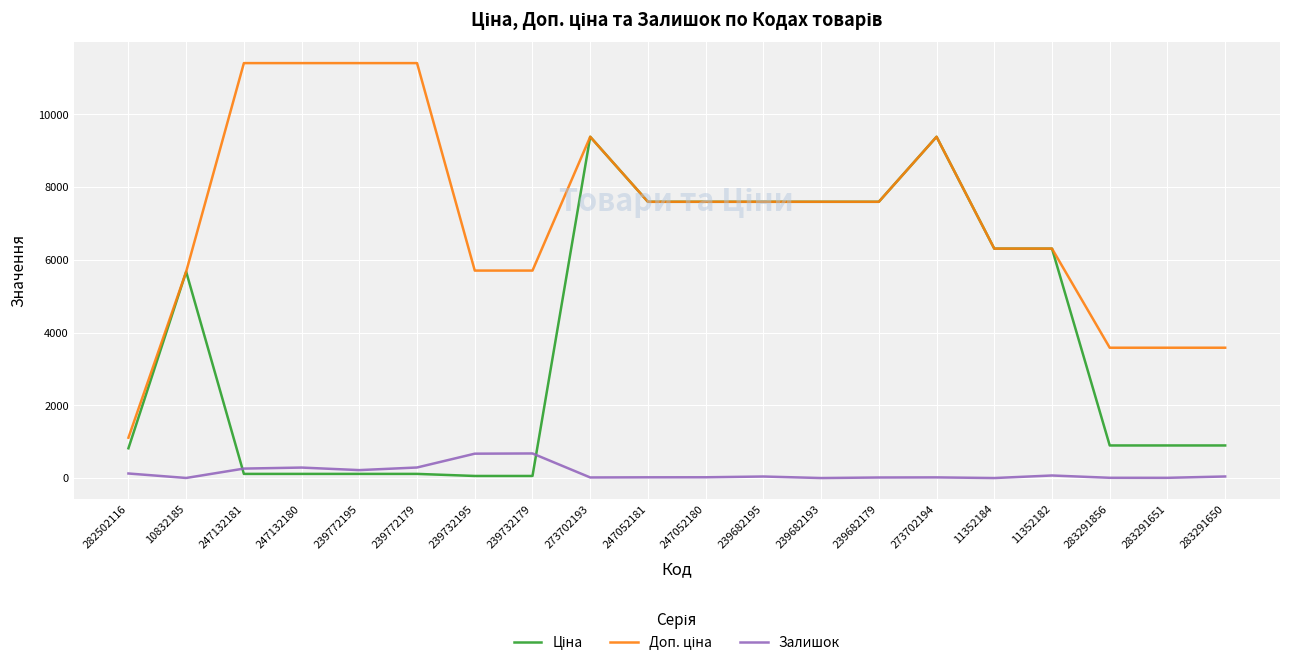

What is the greatest value displayed?

11410.0